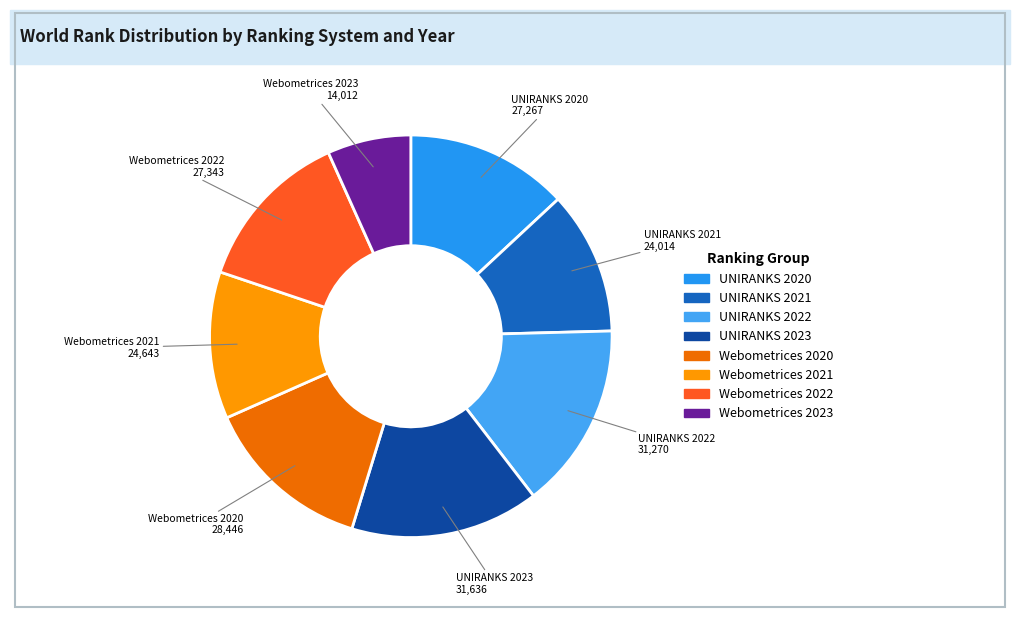

Which slice is the smallest?

Webometrices 2023